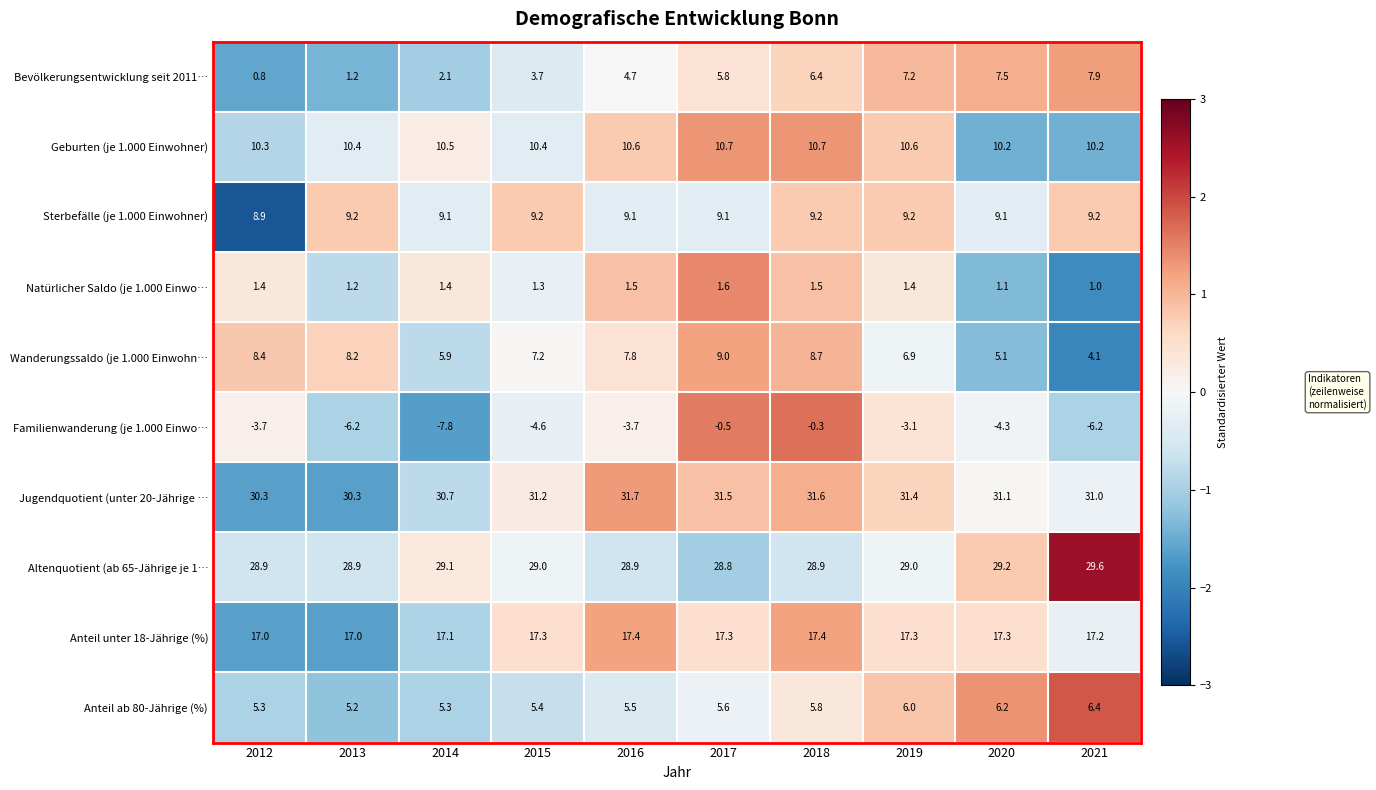

What is the smallest value displayed?

-7.8